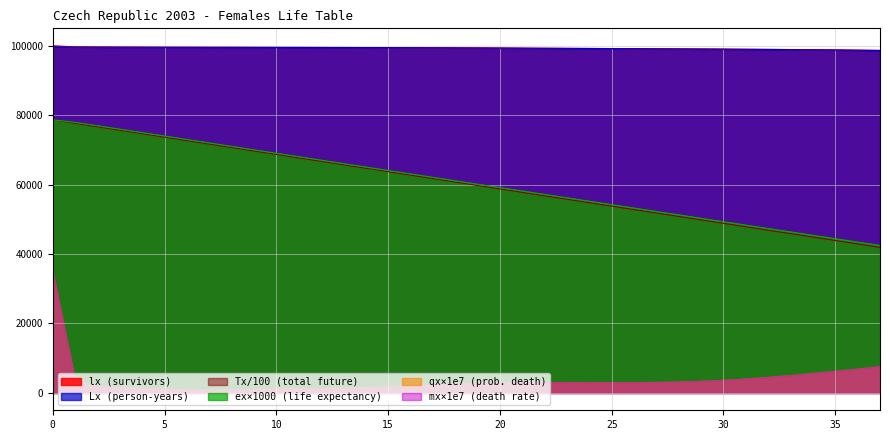

How many series are shown in this chart?

6